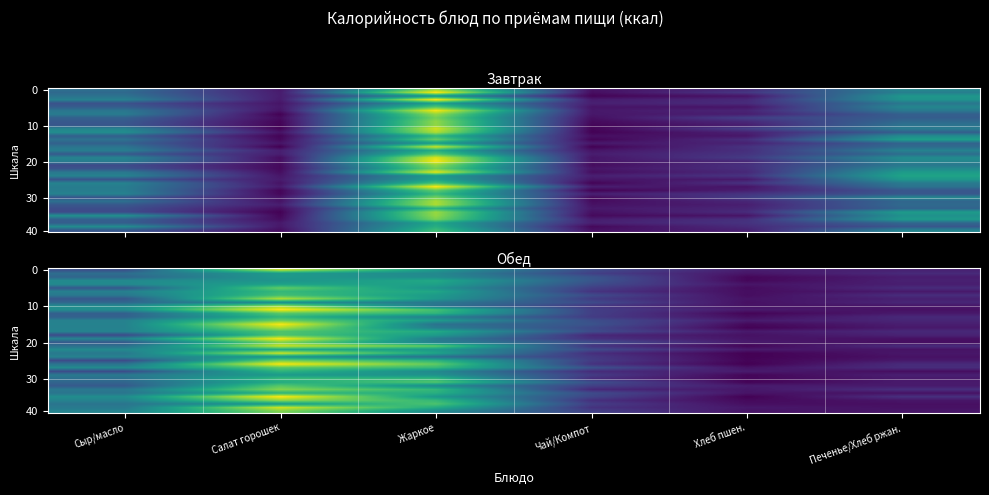

Between Чай/Компот and Сыр/масло, which is larger?

Сыр/масло